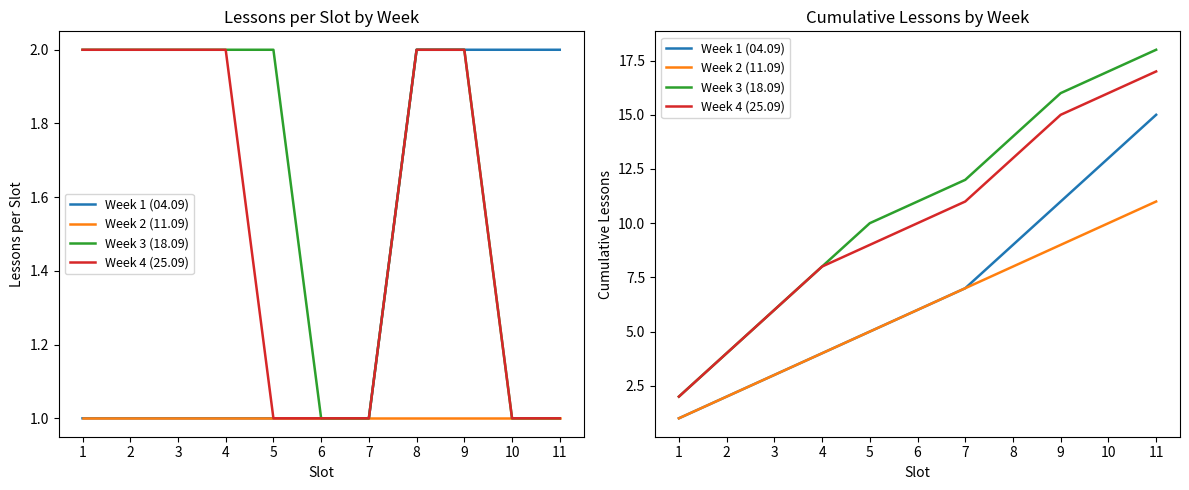

What is the minimum value for Week 2 (11.09)?

1